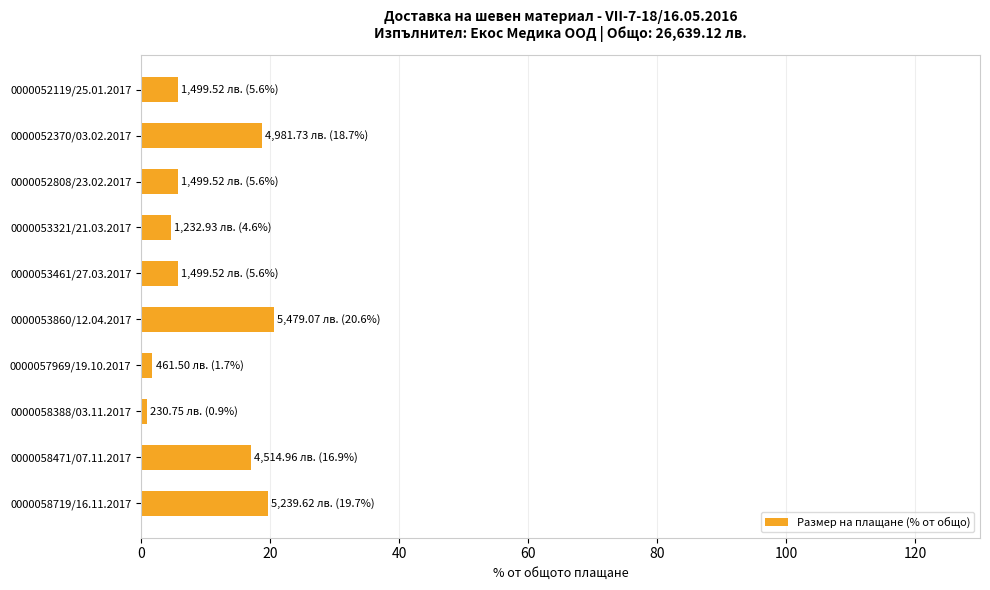

Reading bottom to top, what are all the values shown in this chart?

0000058719/16.11.2017=19.7	0000058471/07.11.2017=16.9	0000058388/03.11.2017=0.9	0000057969/19.10.2017=1.7	0000053860/12.04.2017=20.6	0000053461/27.03.2017=5.6	0000053321/21.03.2017=4.6	0000052808/23.02.2017=5.6	0000052370/03.02.2017=18.7	0000052119/25.01.2017=5.6